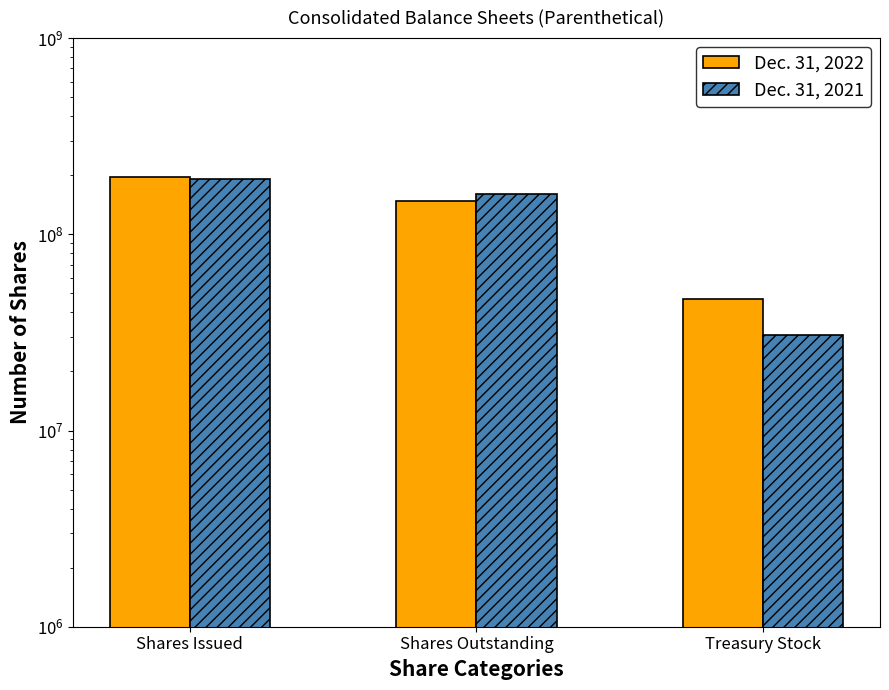

Which series has the largest total across all categories?

Dec. 31, 2022